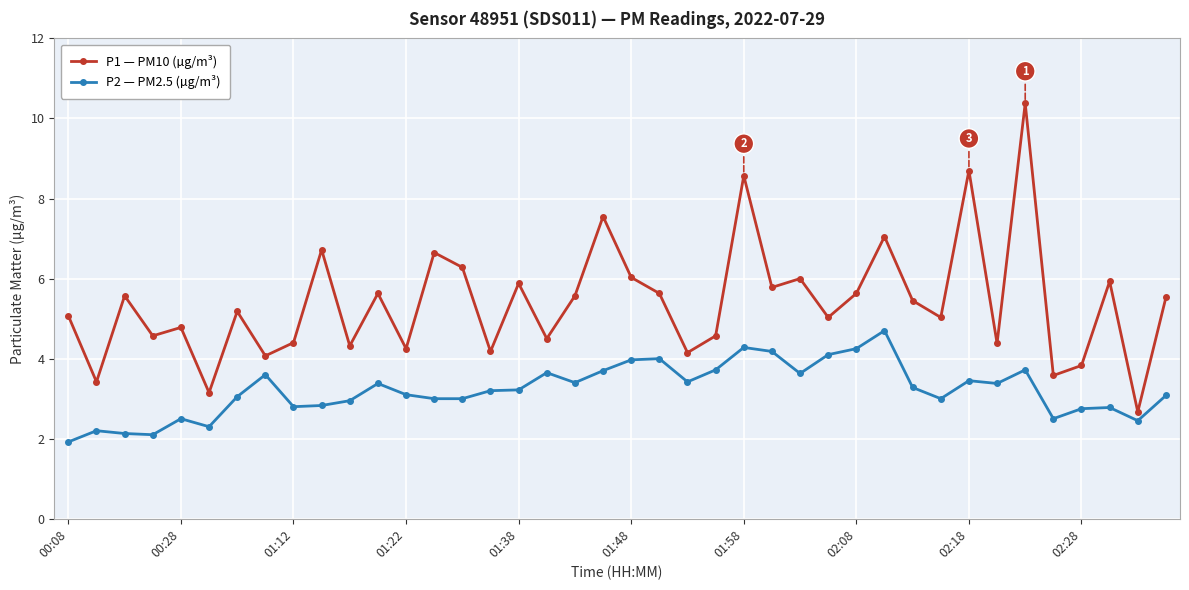

What is the minimum value shown in the chart?

1.9